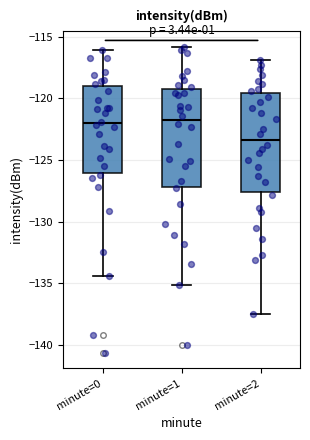

Reading left to right, transcribe this box plot: for each box, give where its median line is, the range the box spans, and where its two whiskers end, as read against the y-axis. The values are not printed on the chart, so give them approximately, as read against the axis.

minute=0: median -122.0, box -126.0 to -119.0, whiskers -134.5 to -116.0
minute=1: median -121.5, box -127.0 to -119.0, whiskers -135.0 to -116.0
minute=2: median -123.5, box -127.5 to -119.5, whiskers -137.5 to -117.0